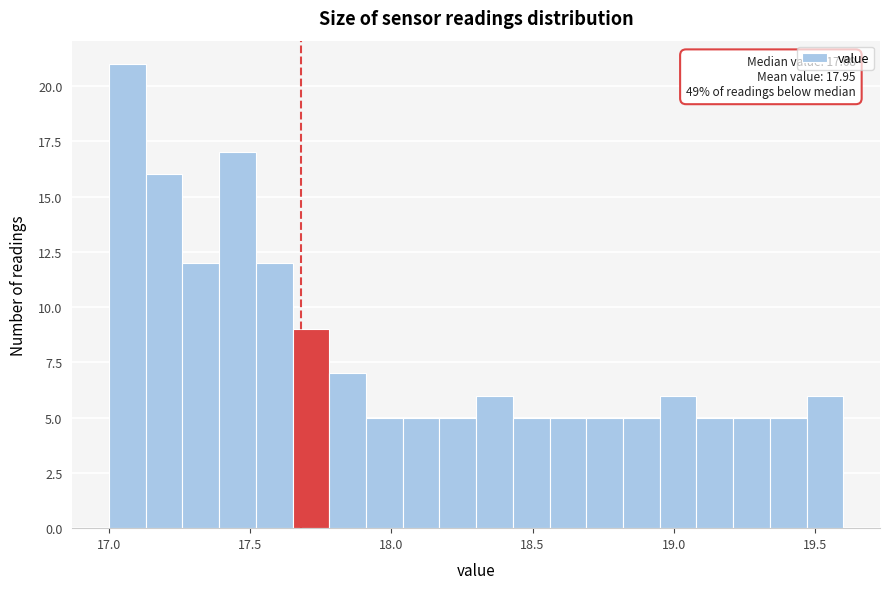

Around what value on the x-axis is the tallest bar? Give the approximate position of its centre, as read against the axis.

17.05